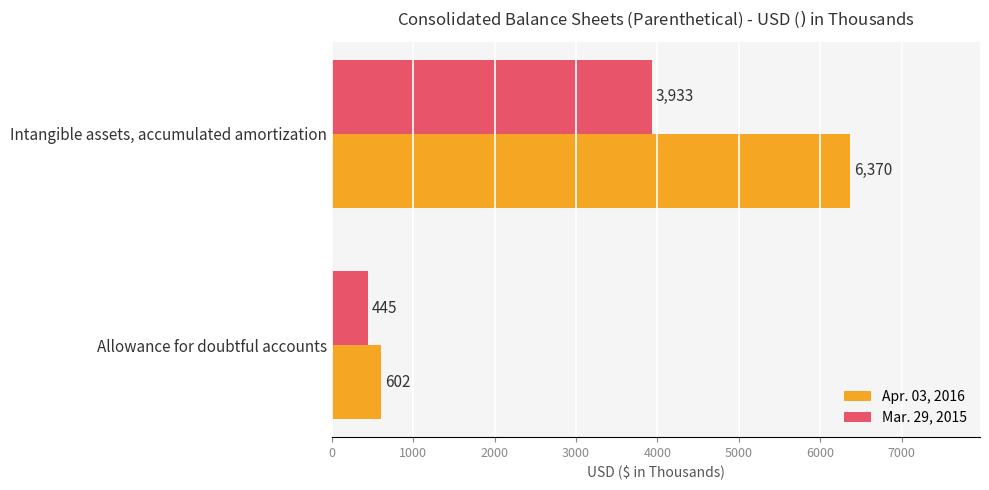

What is the average value of the Mar. 29, 2015 series?

2189